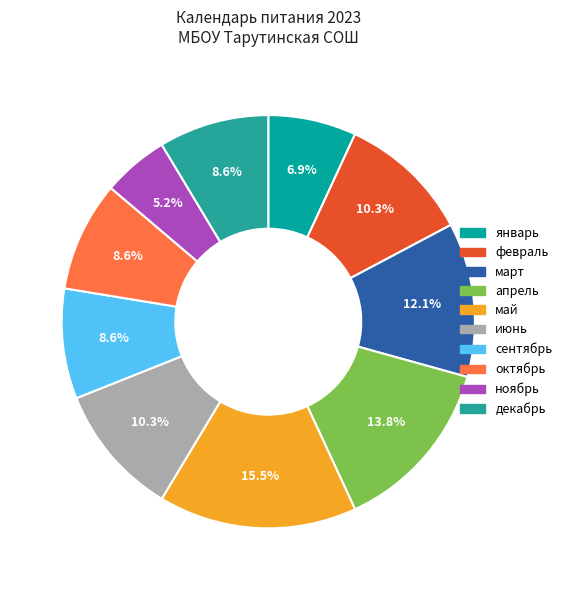

What is the largest slice in the pie chart?

май